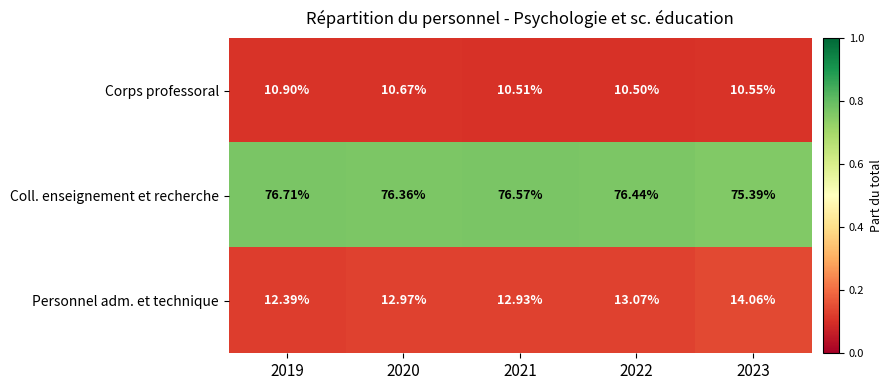

Rank the series by their maximum value, from highest to lowest.

Coll. enseignement et recherche, Personnel adm. et technique, Corps professoral